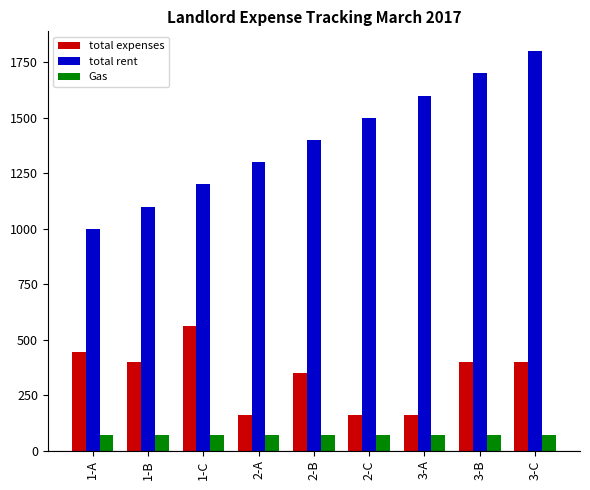

The total rent series shows 1000 at 1-A. True or false?

True